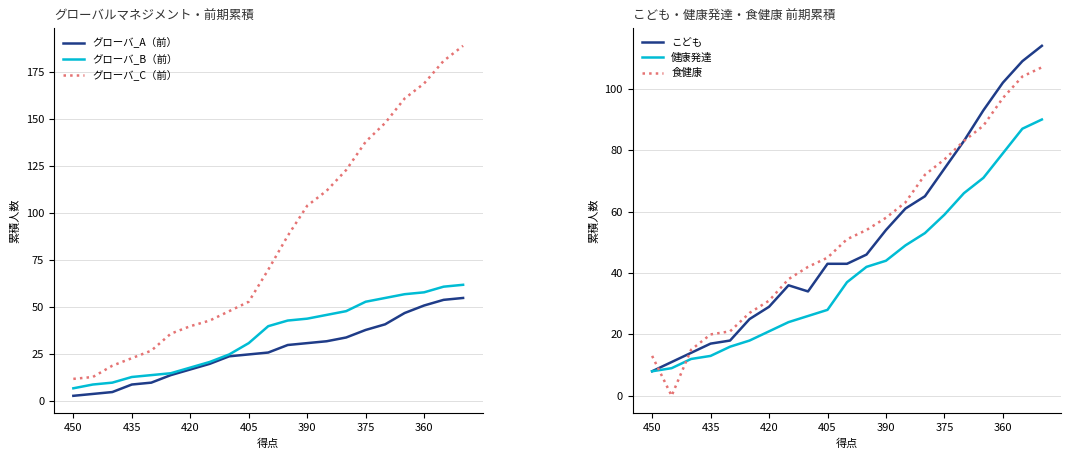

True or false: 食健康 has more than 2 points higher than both neighbors.

False